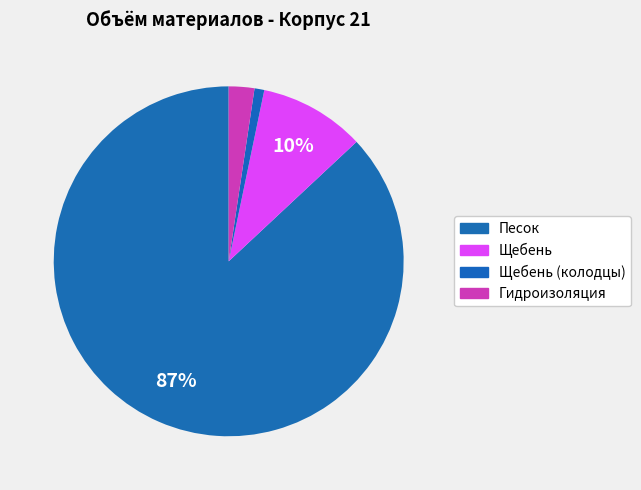

Count the number of slices in the pie.

4